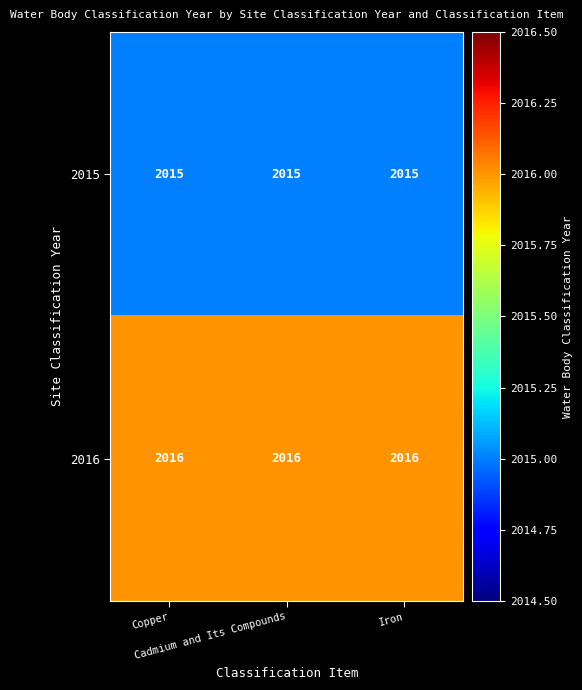

What is the maximum value for 2016?

2016